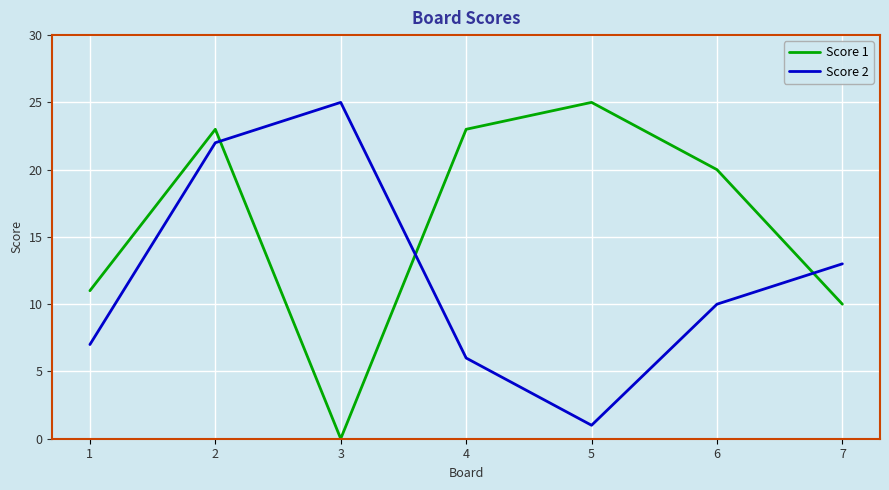

Which series has the widest spread of values?

Score 1